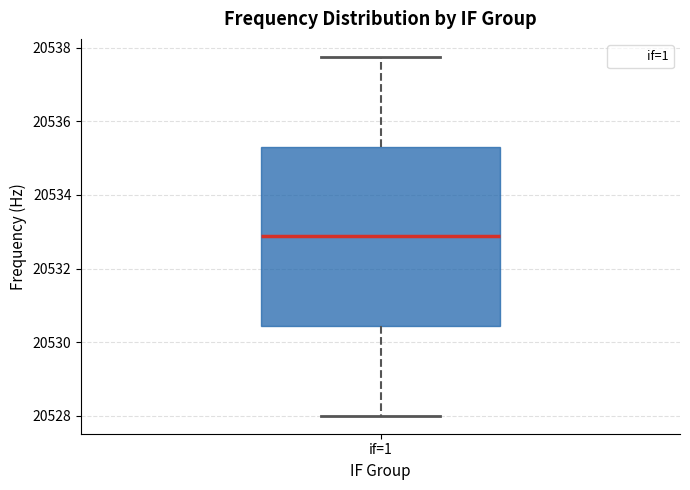

Transcribe this box plot: give where the median line is, the range the box spans, and where the two whiskers end, as read against the y-axis. The values are not printed on the chart, so give them approximately, as read against the axis.

median 20532.8, box 20530.4 to 20535.4, whiskers 20528.0 to 20537.8